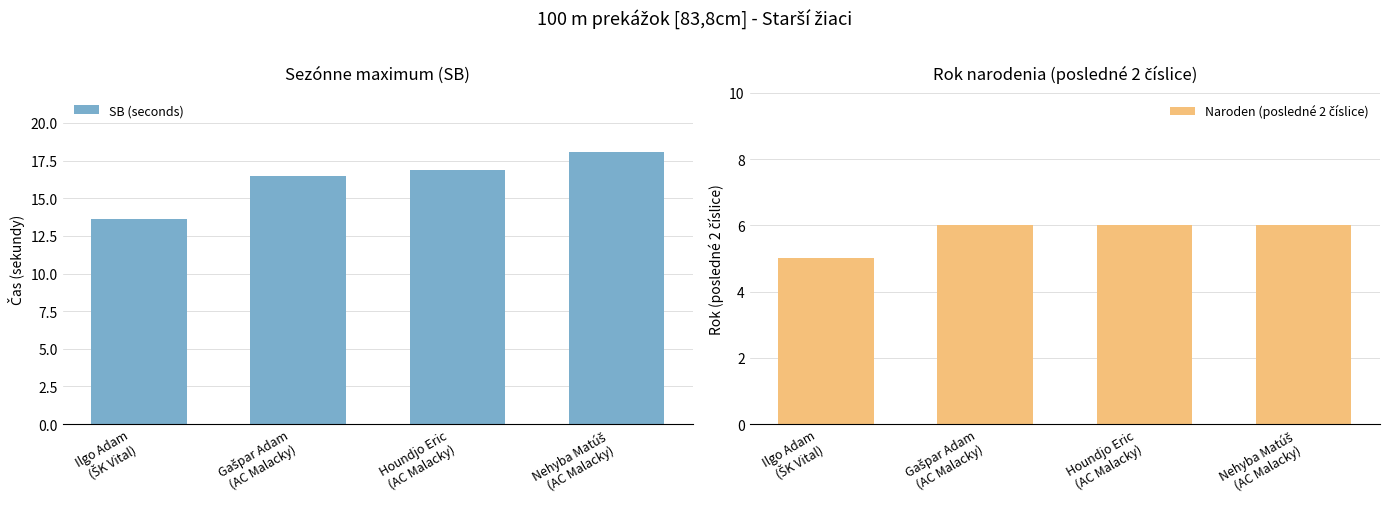

Which has a higher value, Ilgo Adam
(ŠK Vital) or Houndjo Eric
(AC Malacky)?

Houndjo Eric
(AC Malacky)